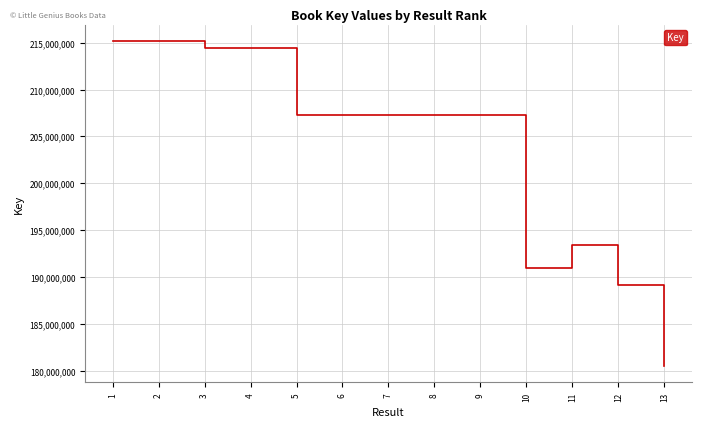

Is it true that the value at 3 is 214484057?

True